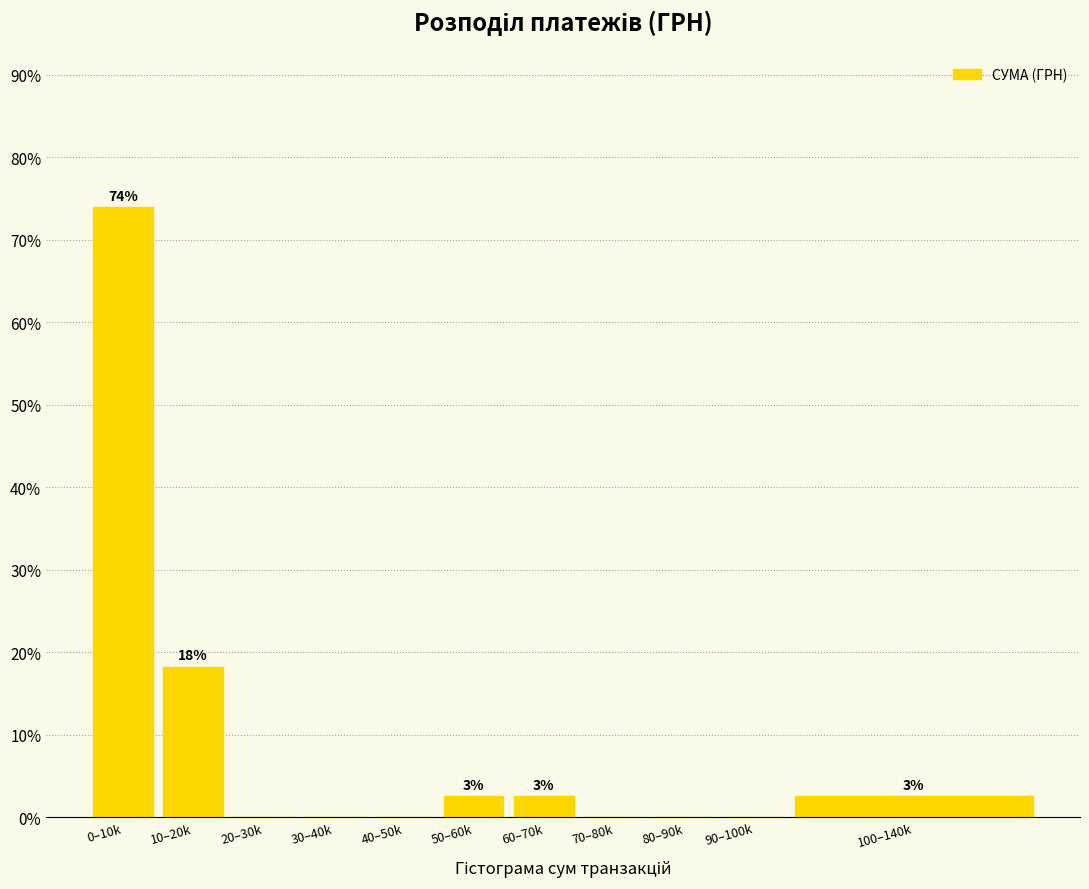

Reading right to left, what are all the values shown in this chart?

100–140k=2.6	90–100k=0.0	80–90k=0.0	70–80k=0.0	60–70k=2.6	50–60k=2.6	40–50k=0.0	30–40k=0.0	20–30k=0.0	10–20k=18.3	0–10k=73.9